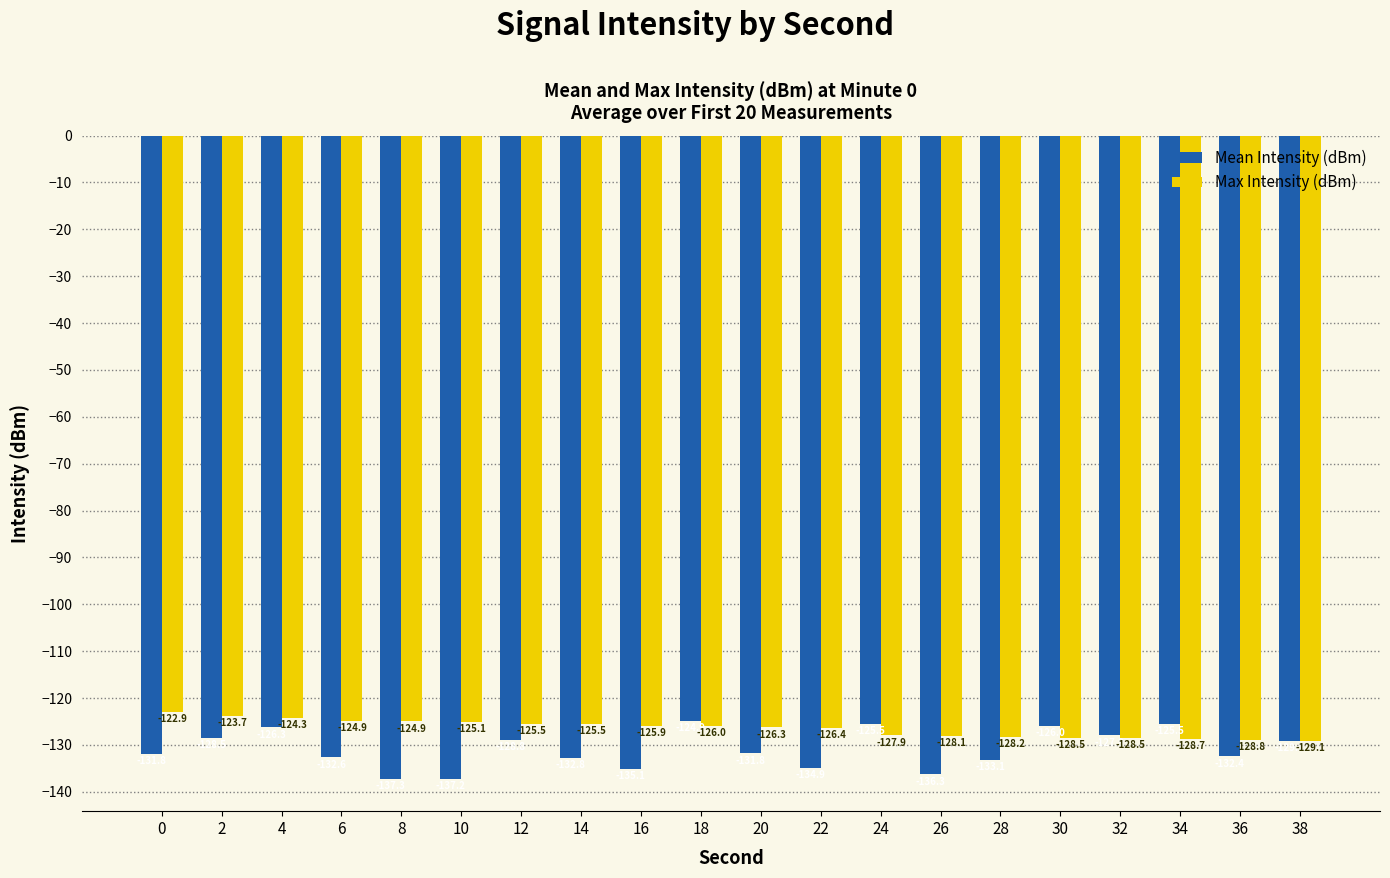

Rank the series by their average value, from lowest to highest.

Mean Intensity (dBm), Max Intensity (dBm)